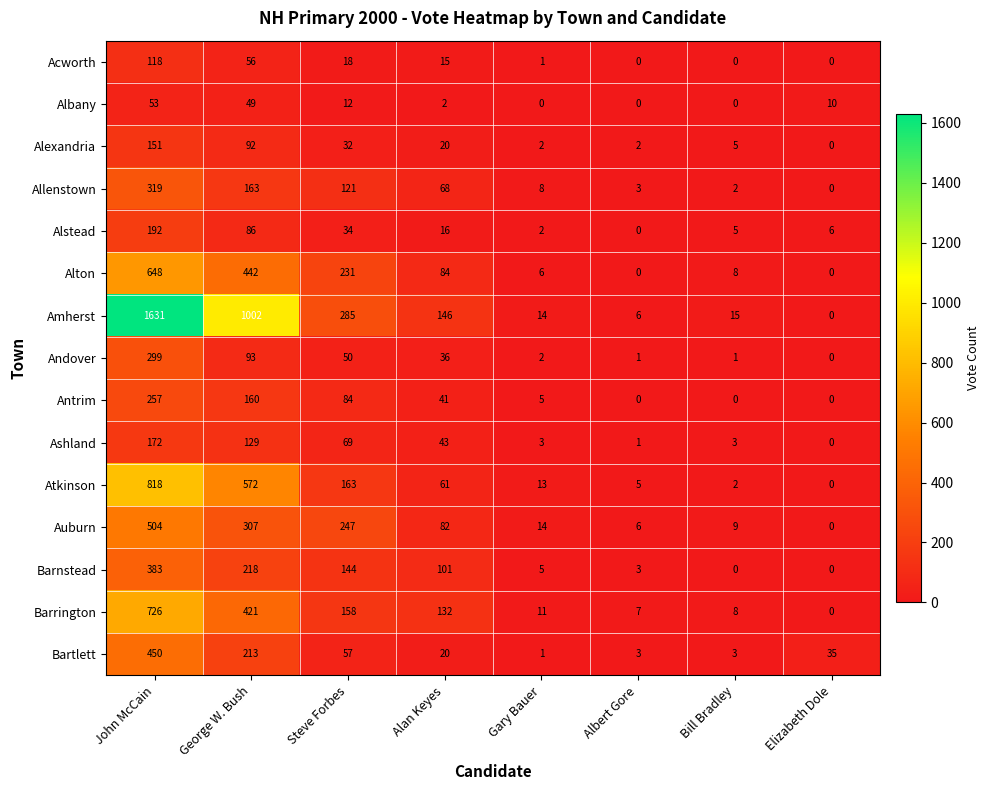

Rank the series by their maximum value, from highest to lowest.

Amherst, Atkinson, Barrington, Alton, Auburn, Bartlett, Barnstead, Allenstown, Andover, Antrim, Alstead, Ashland, Alexandria, Acworth, Albany